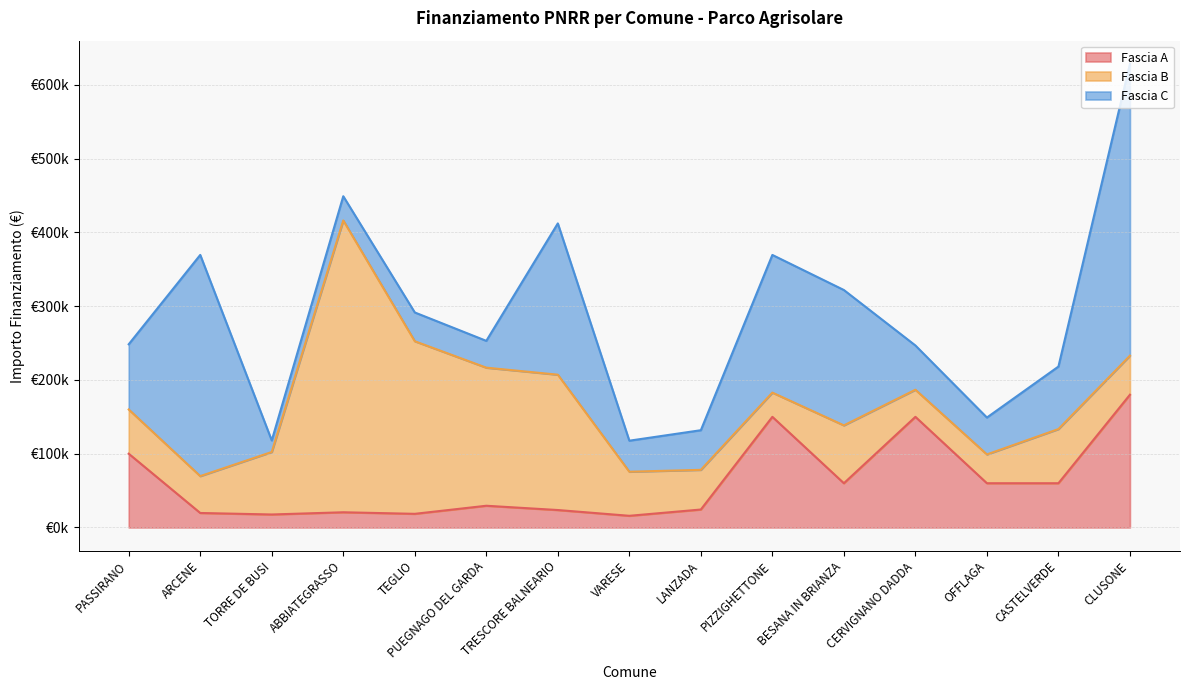

What is the sum of all Fascia B values?

1622130.6